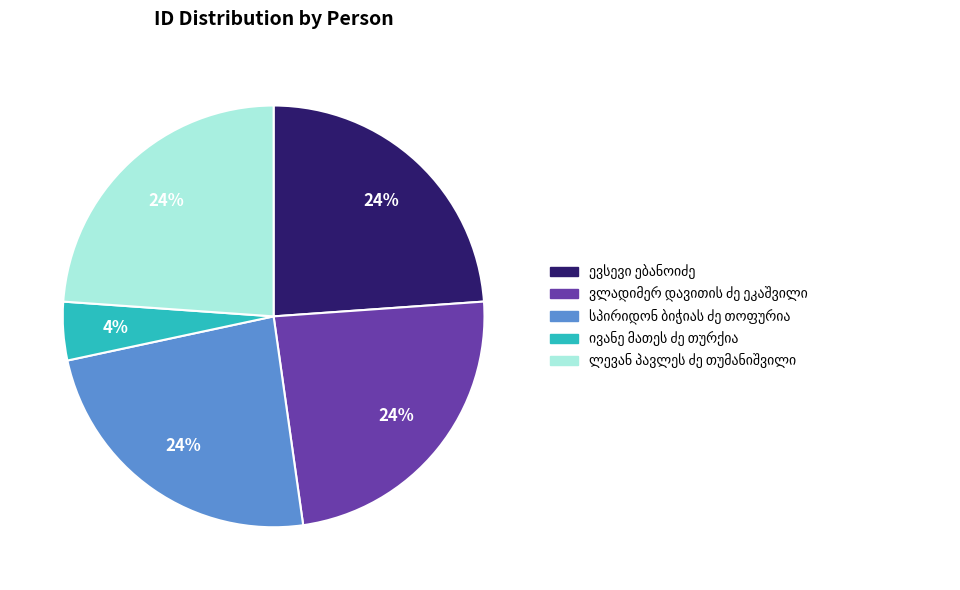

Is there any slice that represents more than half of the pie?

No